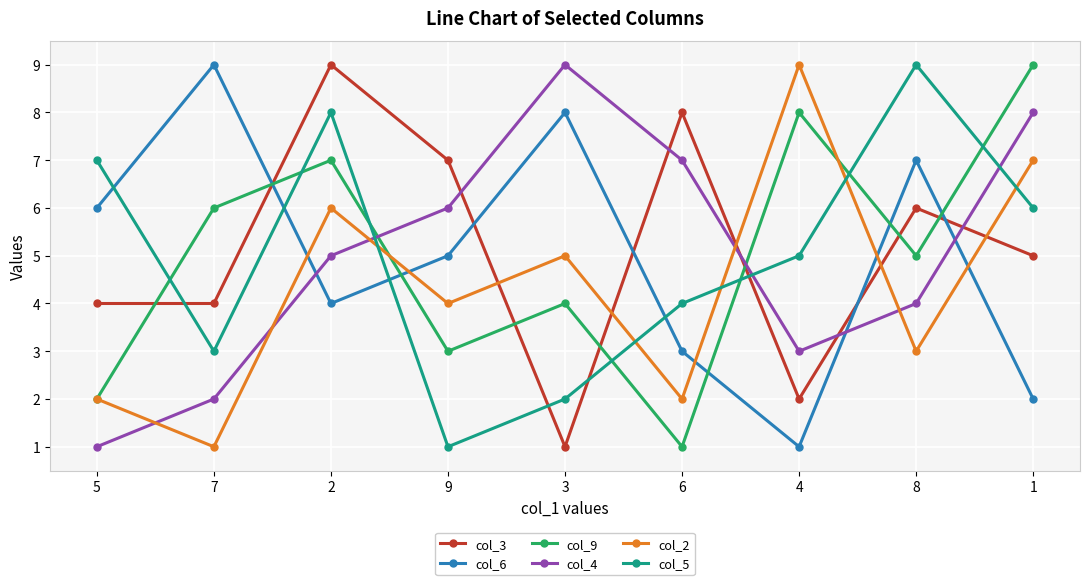

At which label does col_3 reach its peak?

2